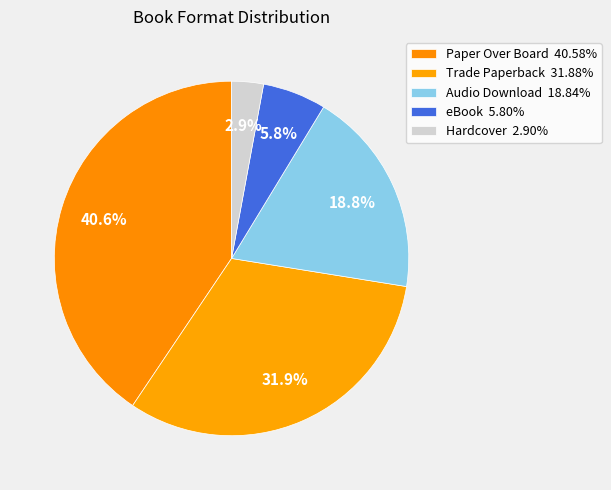

To the nearest percent, what portion does Paper Over Board represent?

41%